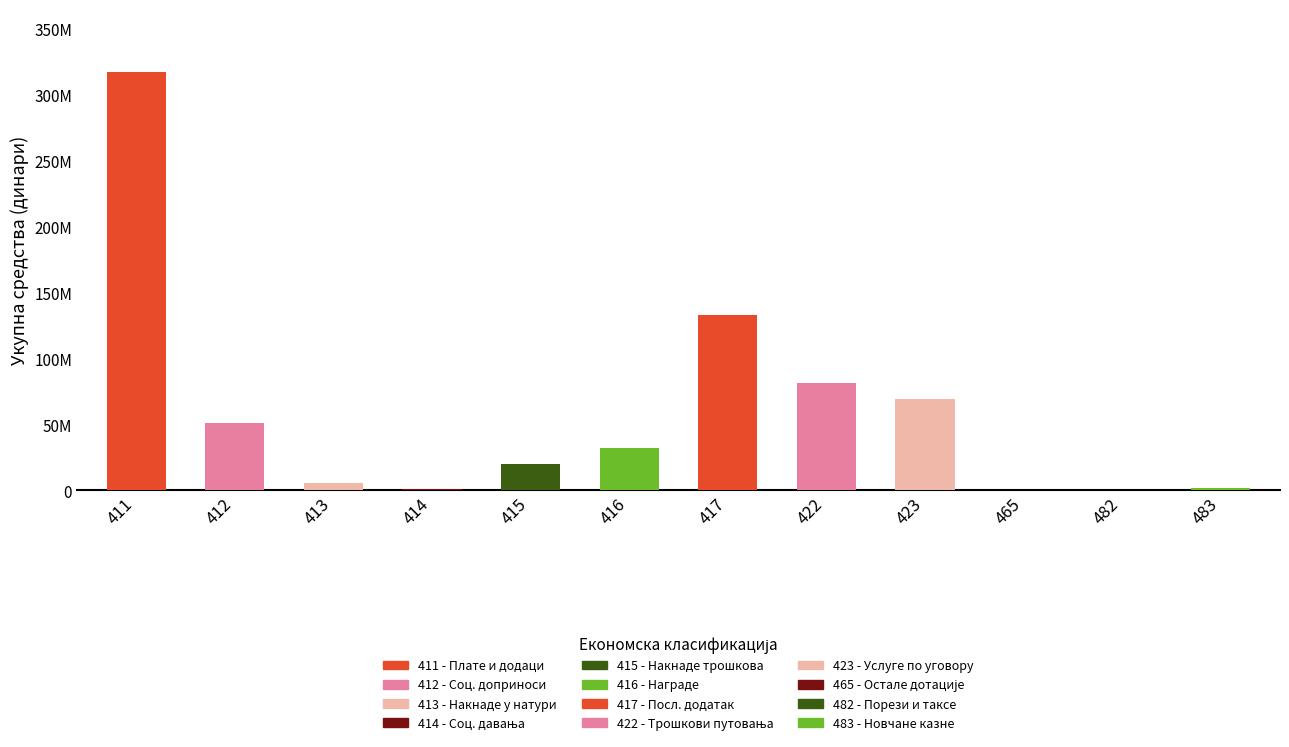

Reading right to left, what are all the values shown in this chart?

1544000	2000	242000	69600000	81773000	133227000	31700000	20000000	1000000	5500000	50836000	317356000